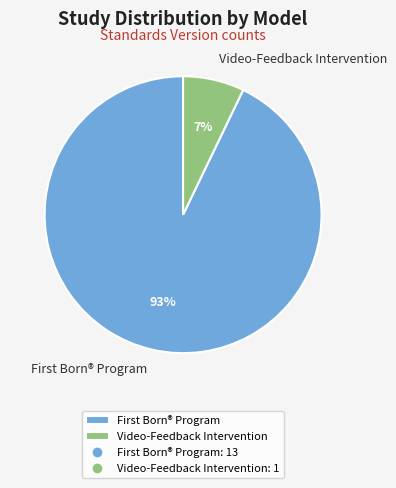

What is the majority slice?

First Born® Program